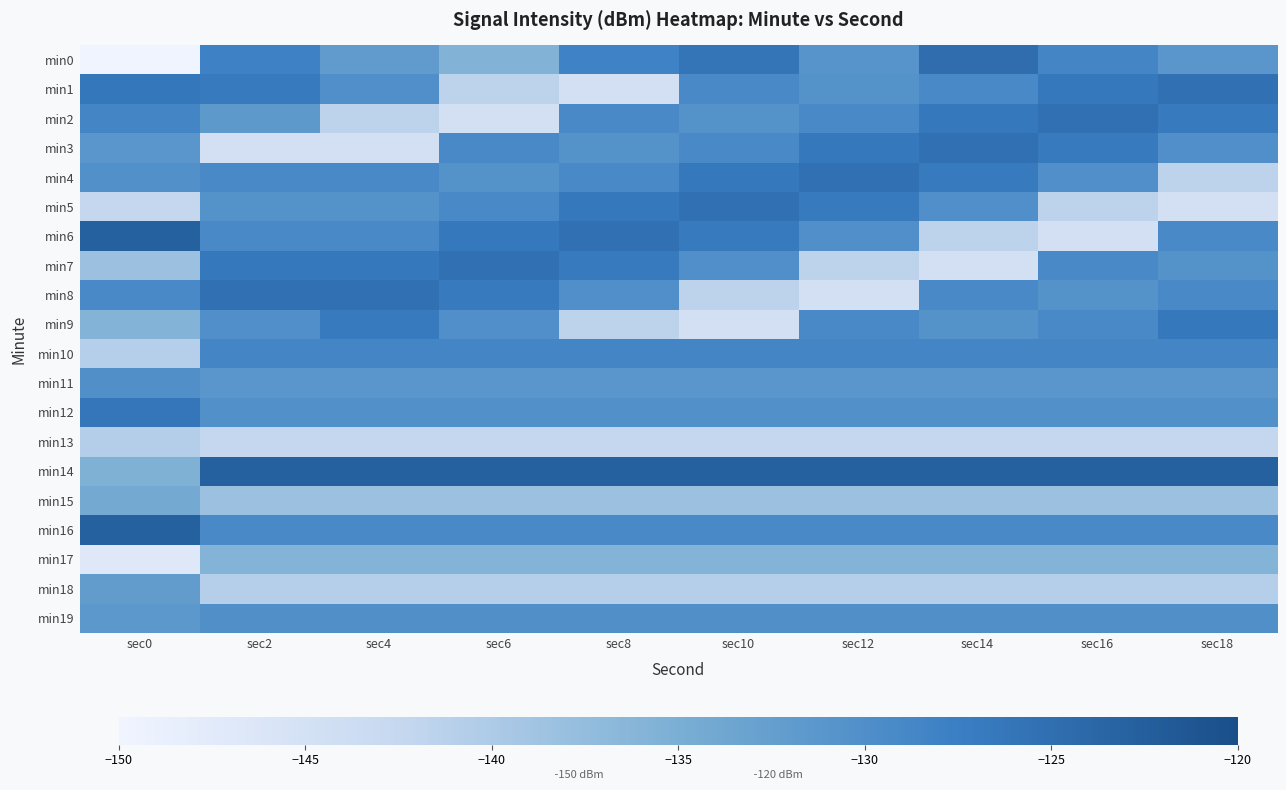

What is the smallest value displayed?

-220.4